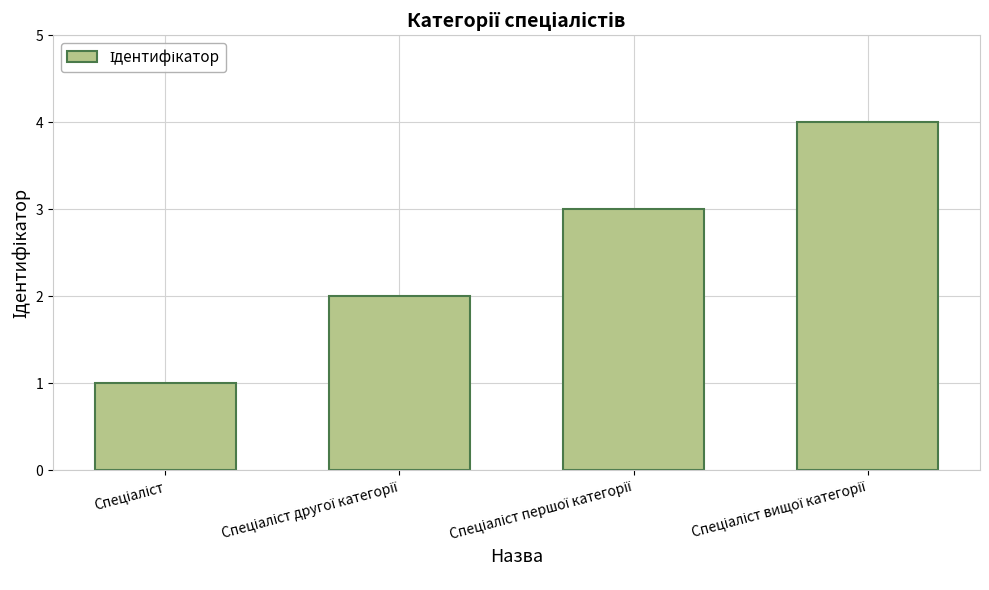

What is the greatest value displayed?

4